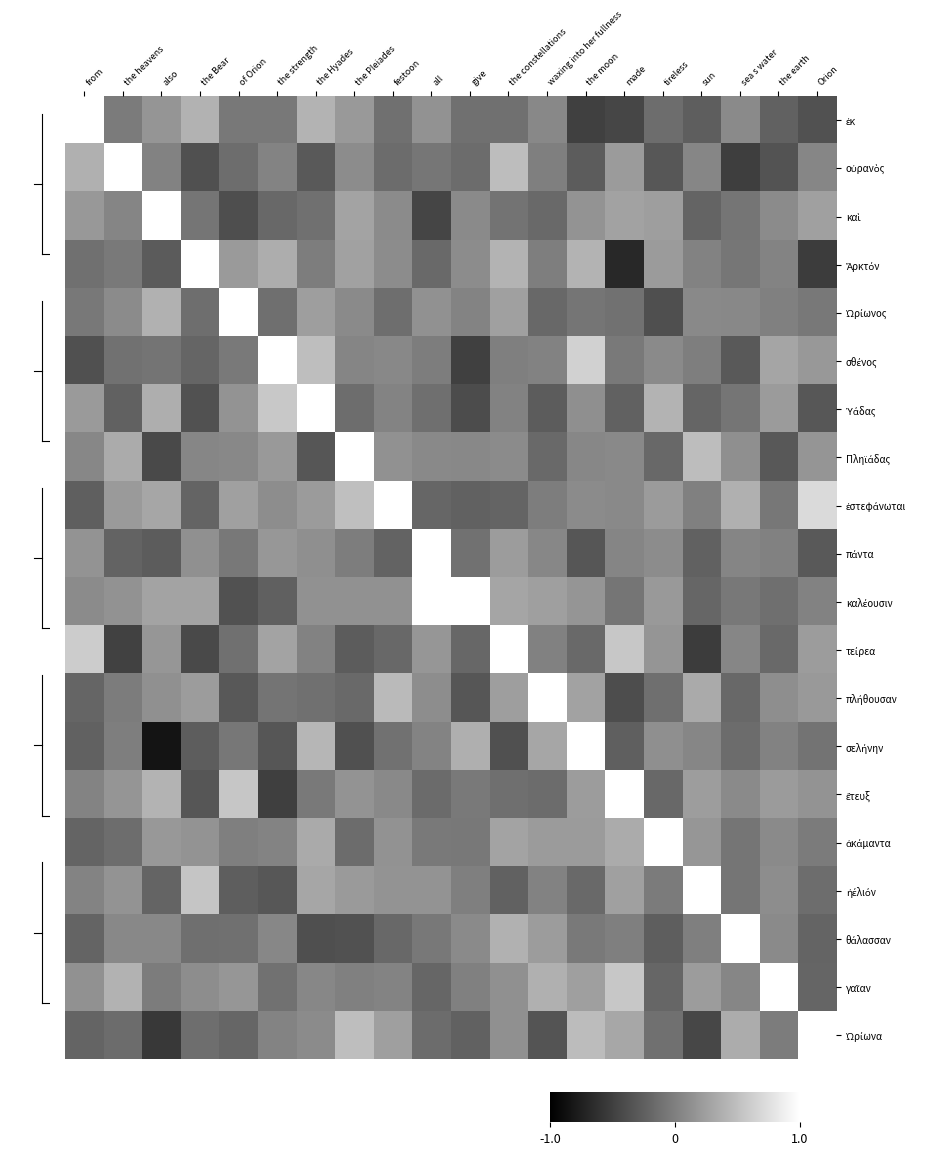

At which category is the sum across all series the highest?

the constellations